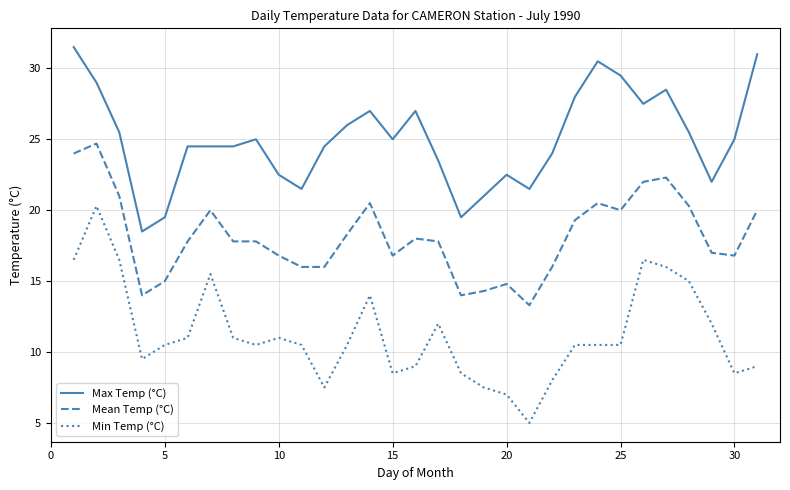

Which series has the largest total across all categories?

Max Temp (°C)